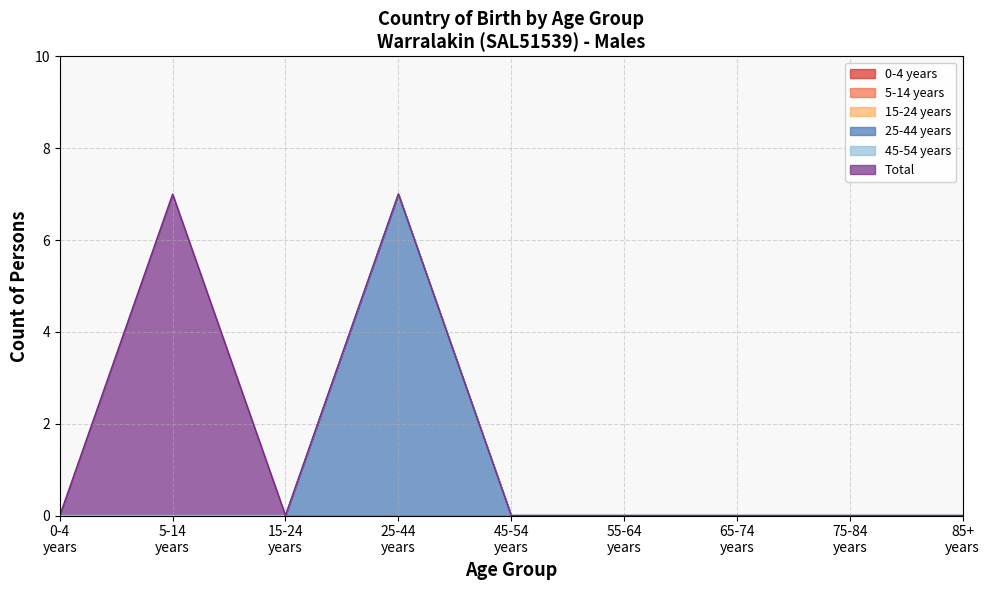

Does the chart display data point markers on the line(s)?

No